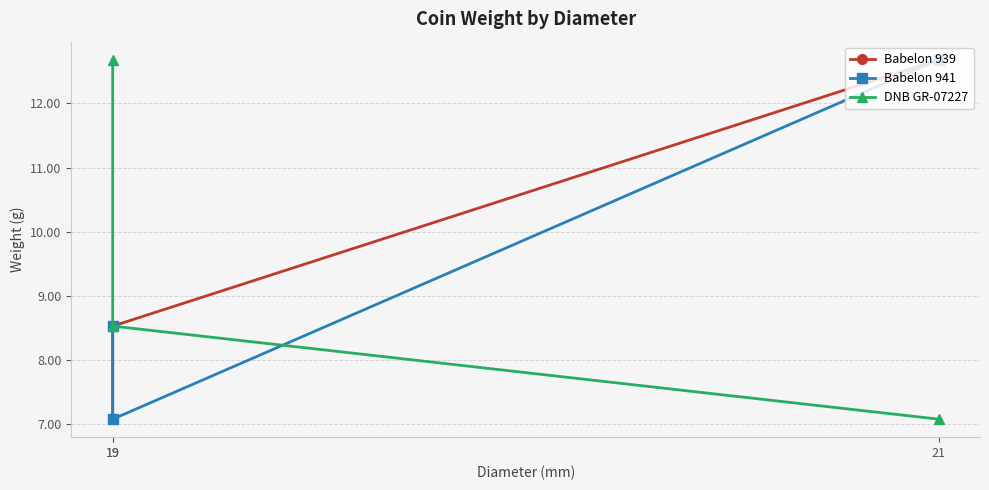

What are all the series names shown in the legend?

Babelon 939, Babelon 941, DNB GR-07227